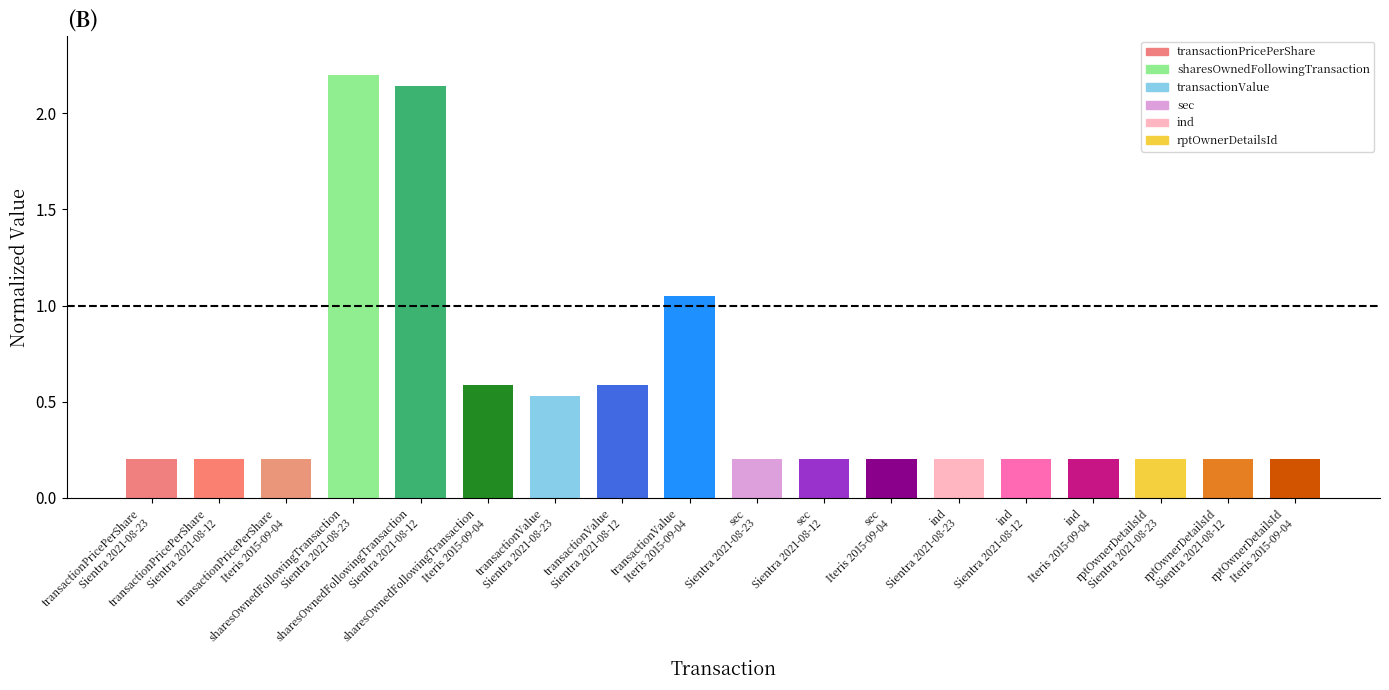

Are the bars horizontal?

No